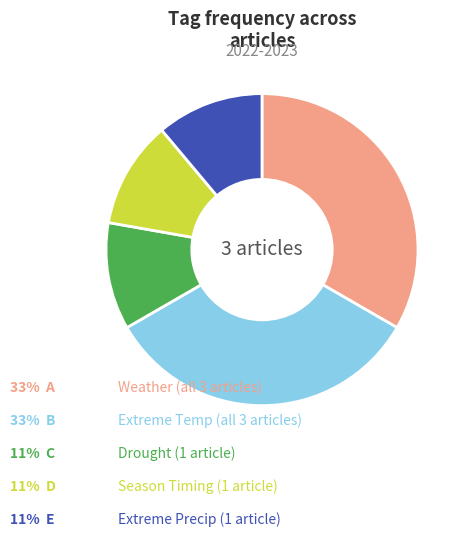

Is there a majority slice in this chart?

No